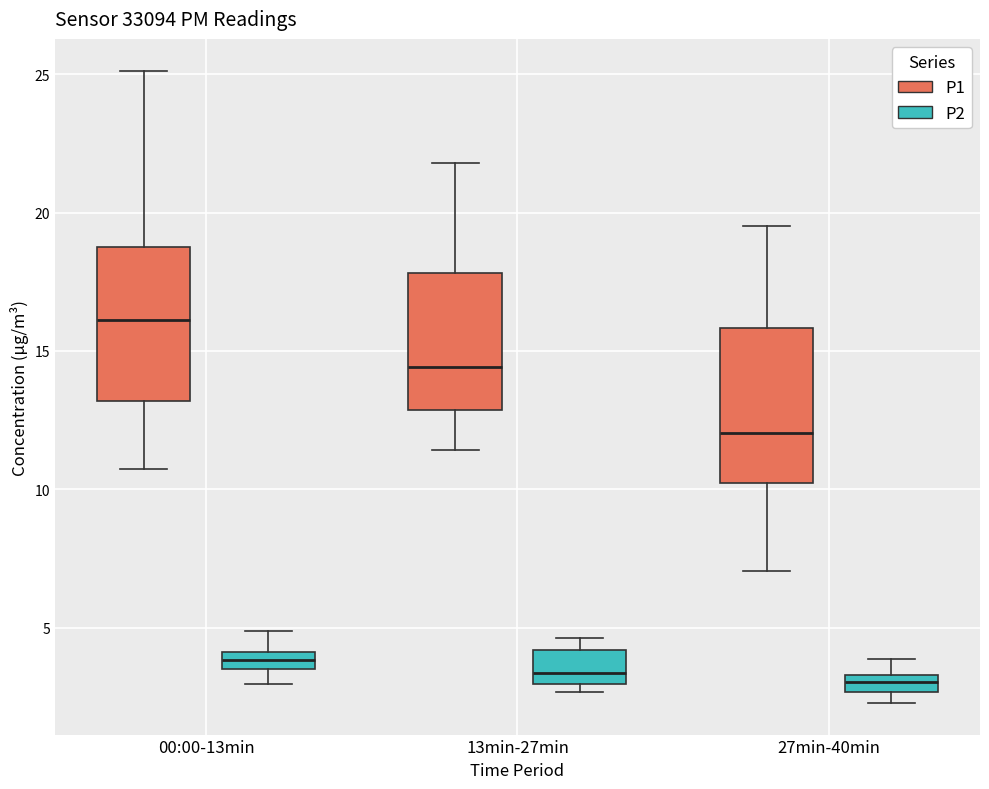

Which box's median line is the highest?

00:00-13min (P1)